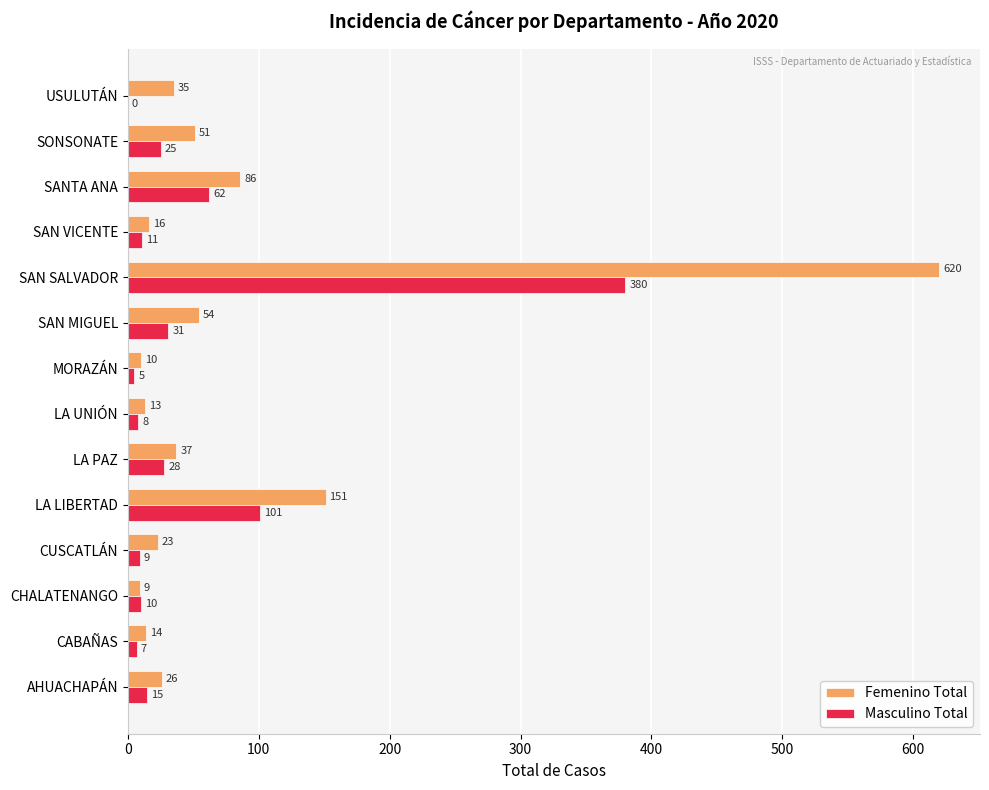

What is the sum of all Masculino Total values?

692